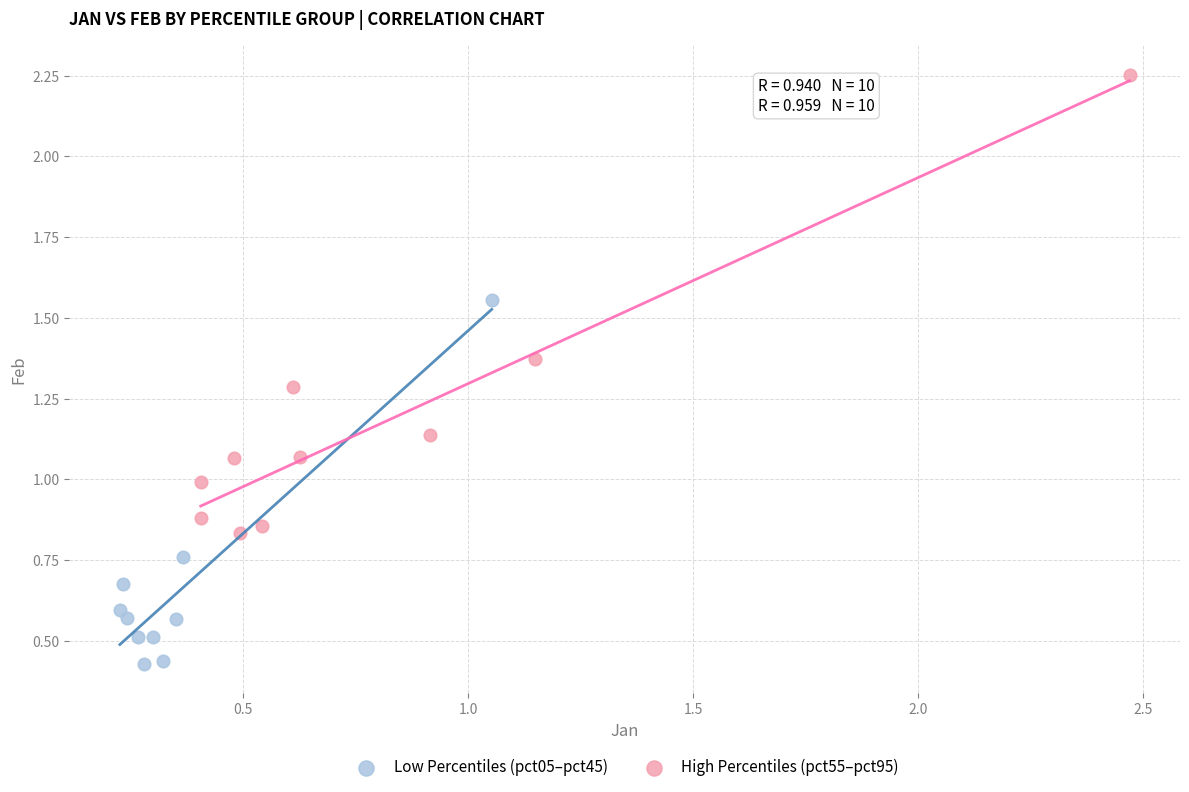

Which series reaches the minimum Y coordinate?

Low Percentiles (pct05–pct45)